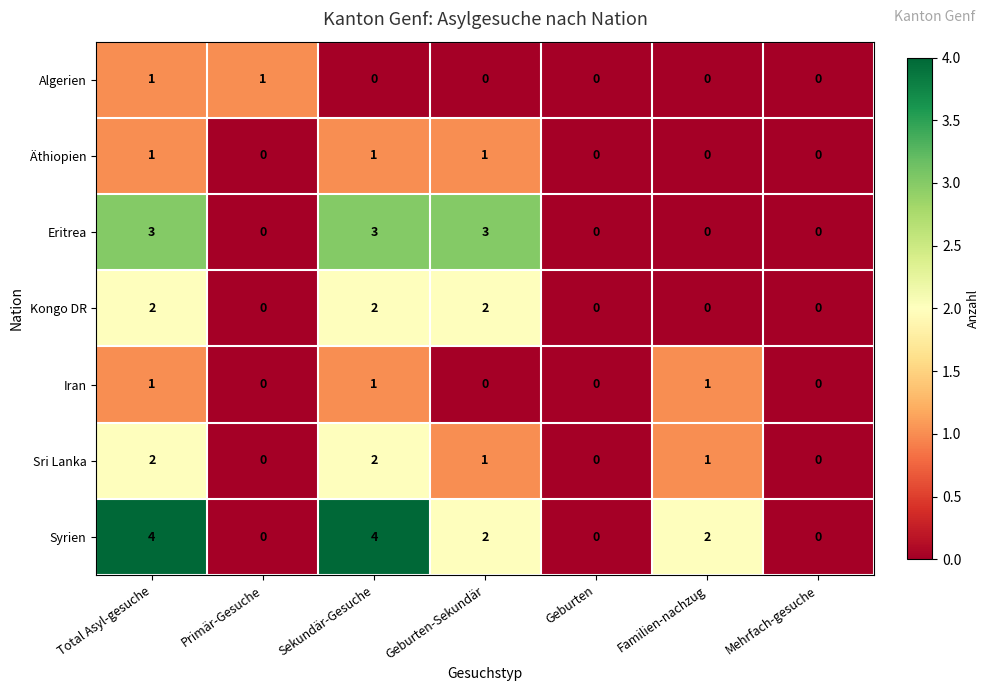

The value of Kongo DR at Geburten is 0. True or false?

True